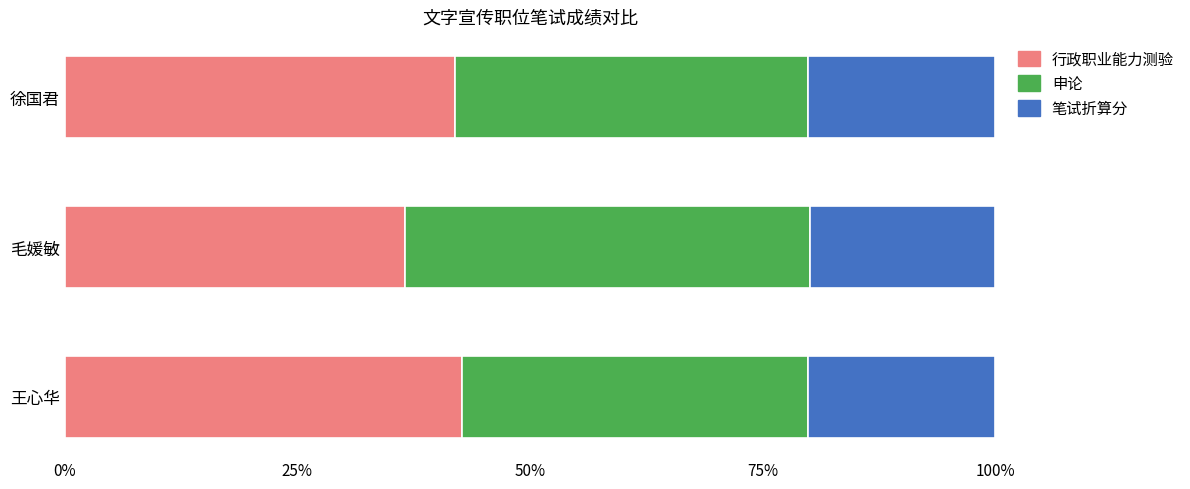

The 行政职业能力测验 series shows 61.6 at 王心华. True or false?

False